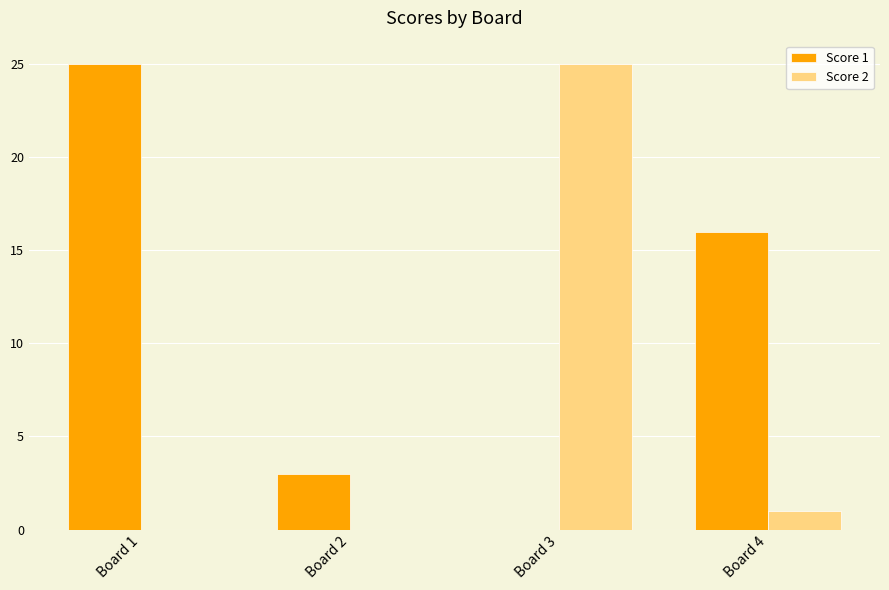

Which series has the largest total across all categories?

Score 1